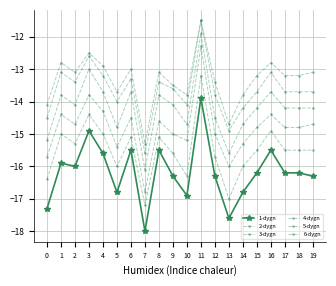

True or false: 2-dygn and 6-dygn cross at least once.

False